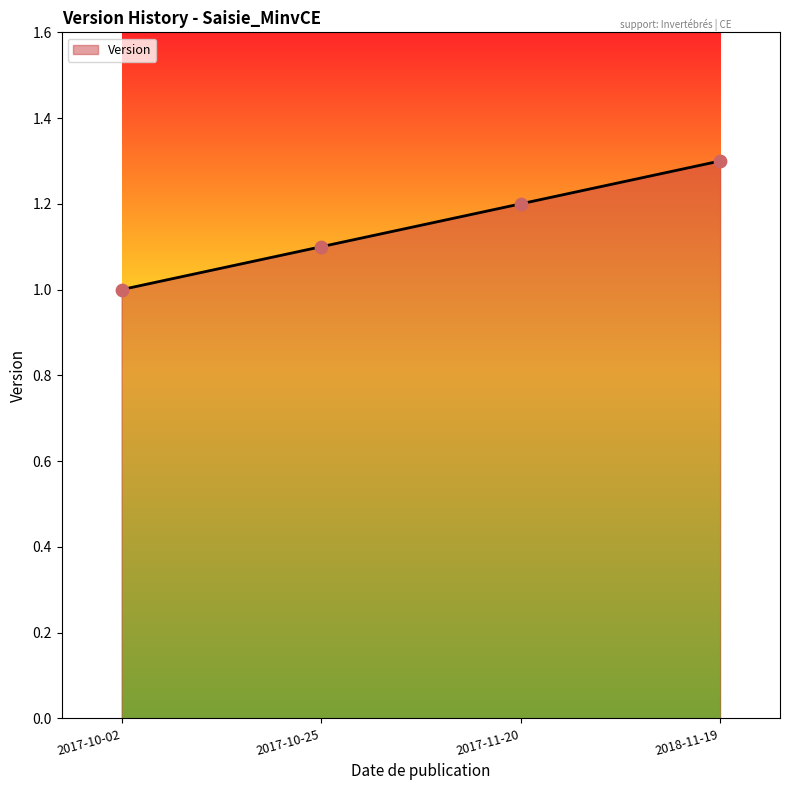

Approximately how many times larger is the value at 2018-11-19 compared to 2017-10-25?

1.2